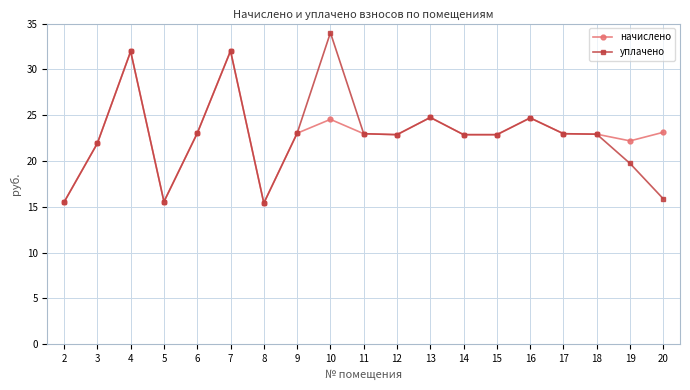

The value of начислено at 4 is 32.0. True or false?

True